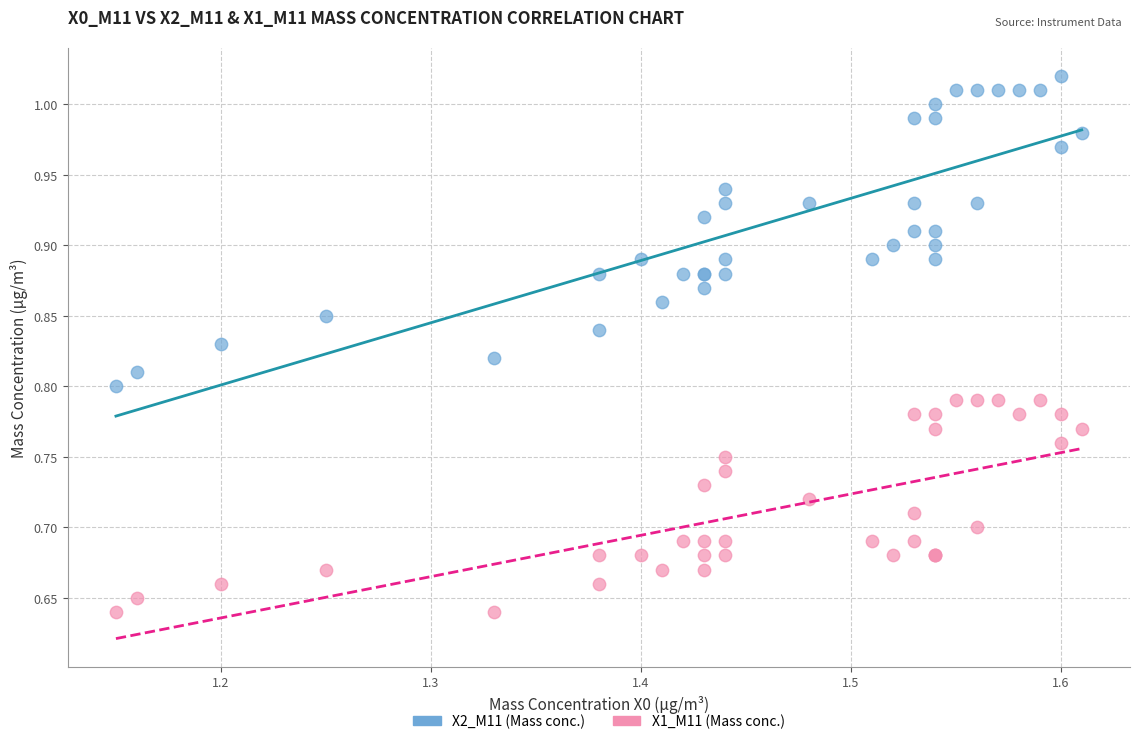

Which series reaches the minimum Y coordinate?

X1_M11 (Mass conc.)